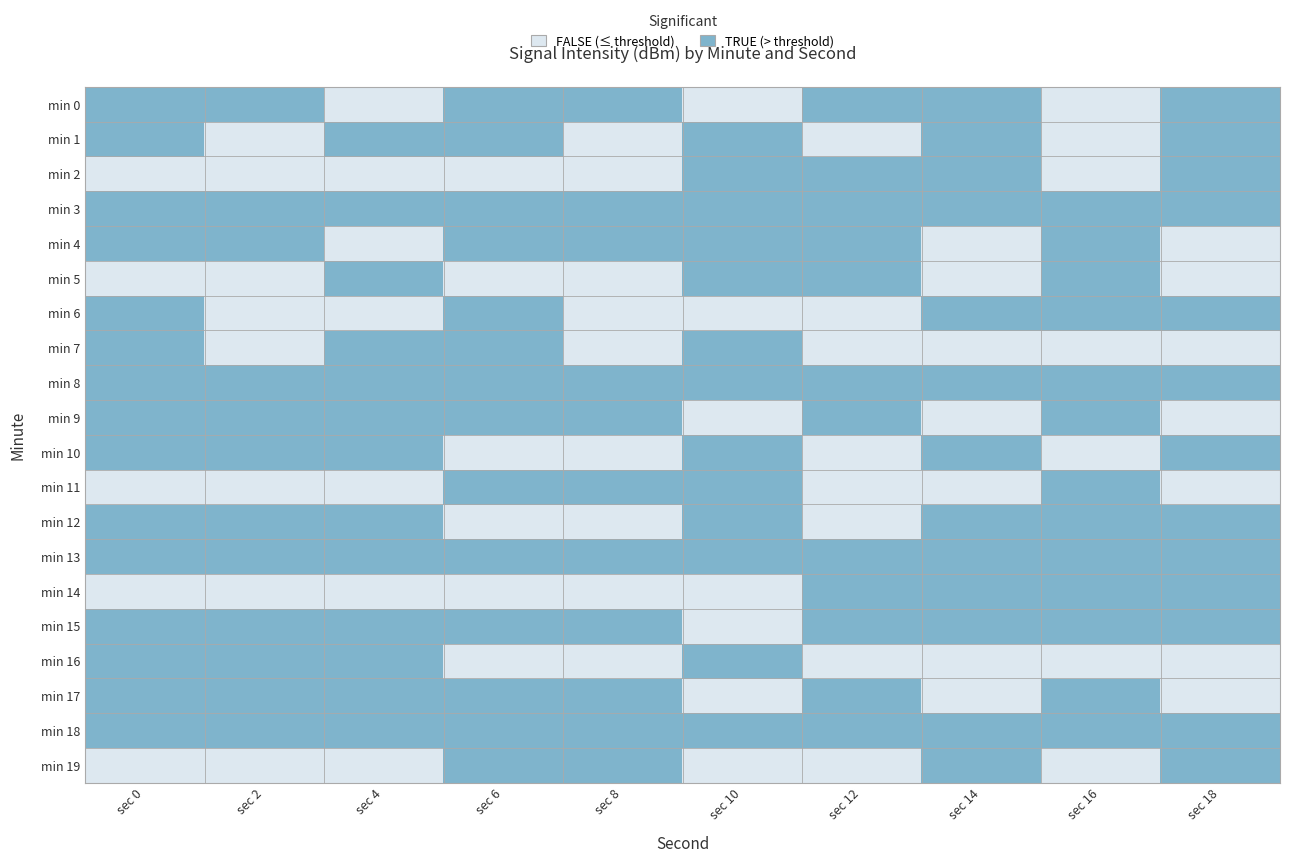

At which category is the sum across all series the highest?

sec 0